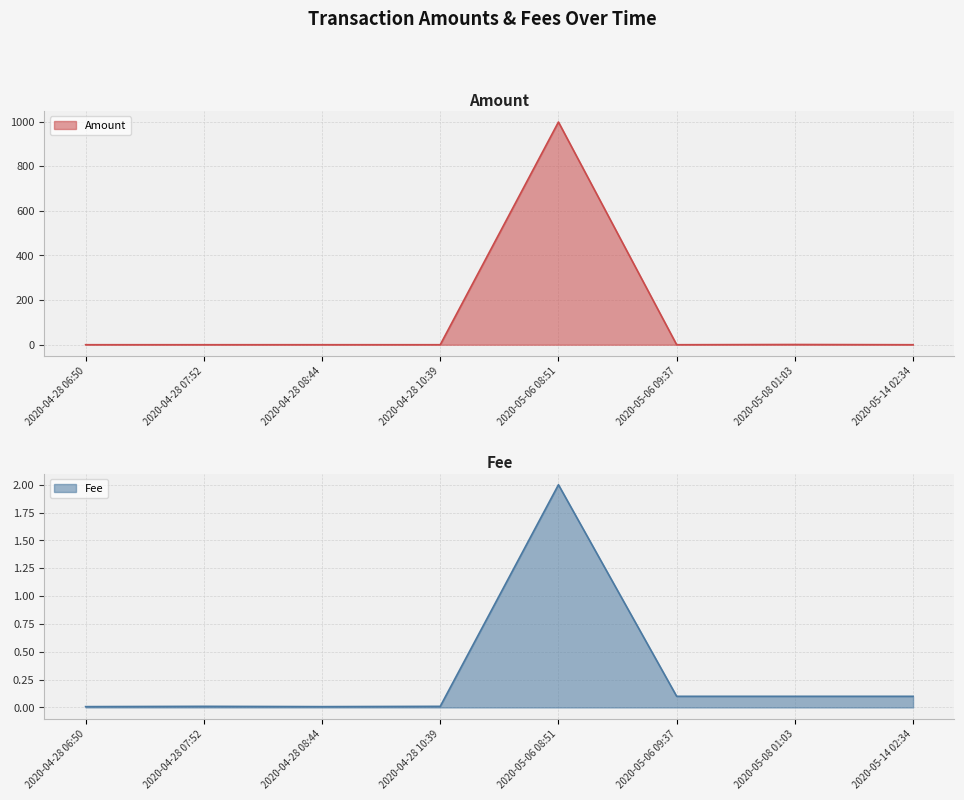

How many lines are shown in the chart?

2